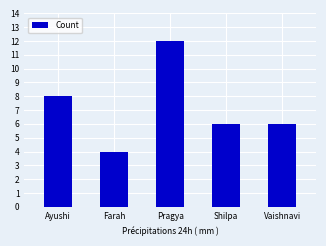

How many distinct data groups are displayed?

1